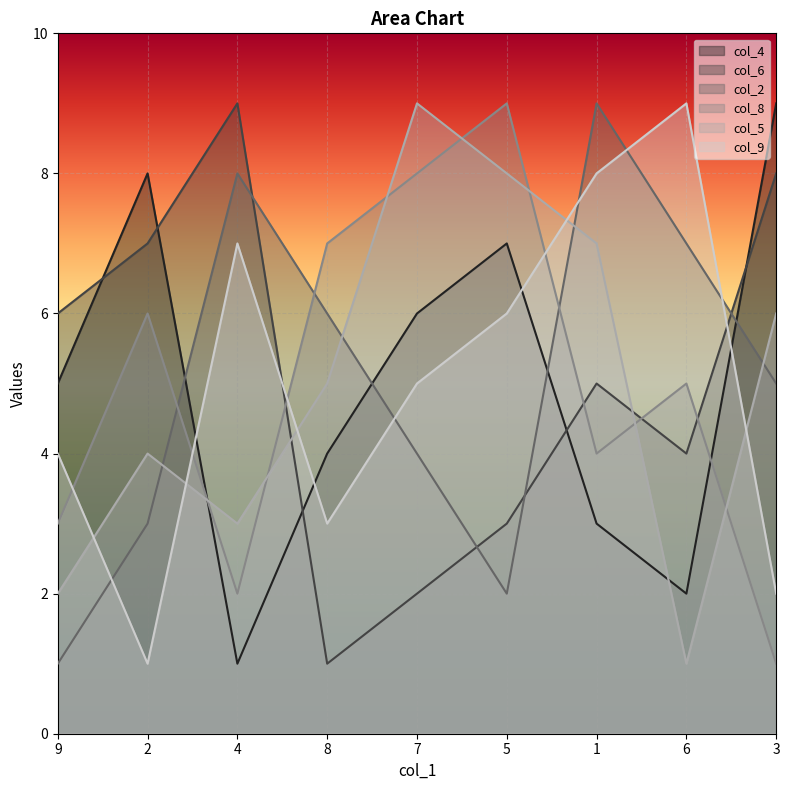

Which label corresponds to the largest value in the chart?

3